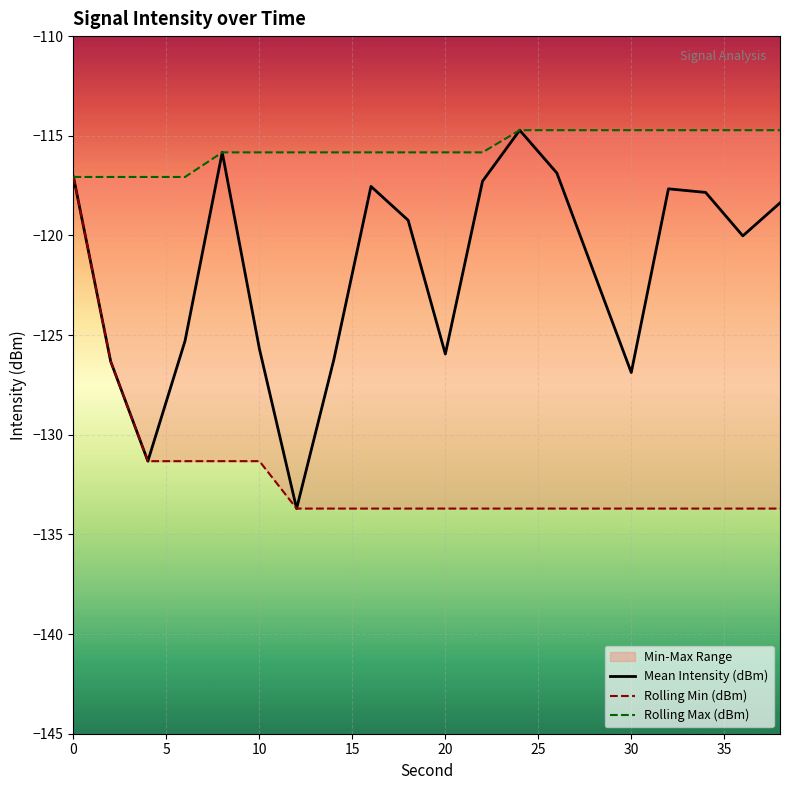

True or false: Mean Intensity (dBm) and Rolling Max (dBm) cross at least once.

False